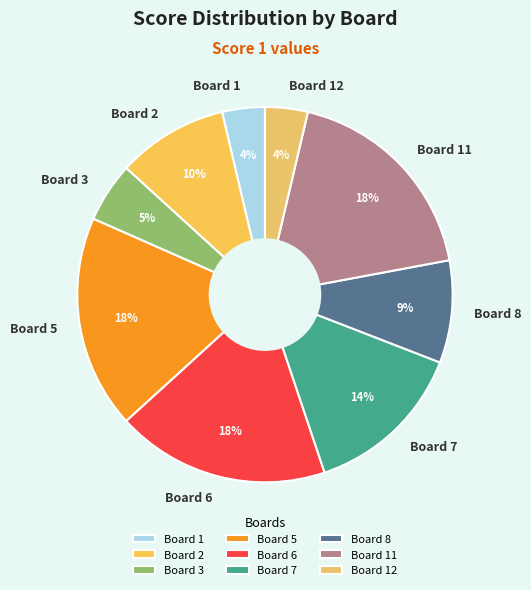

Combined, do Board 12 and Board 6 account for over 50%?

No